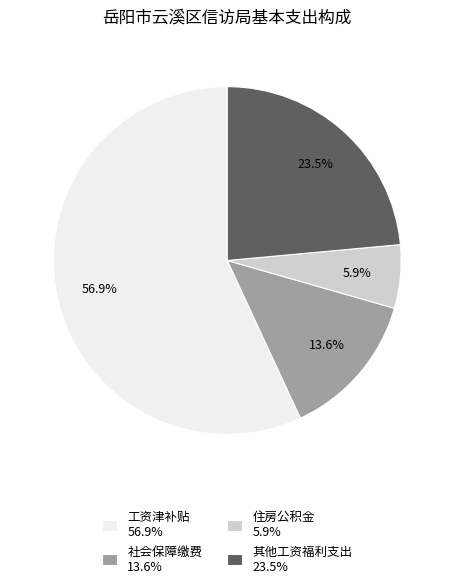

What is the total percentage of 住房公积金 and 社会保障缴费?

19.5%